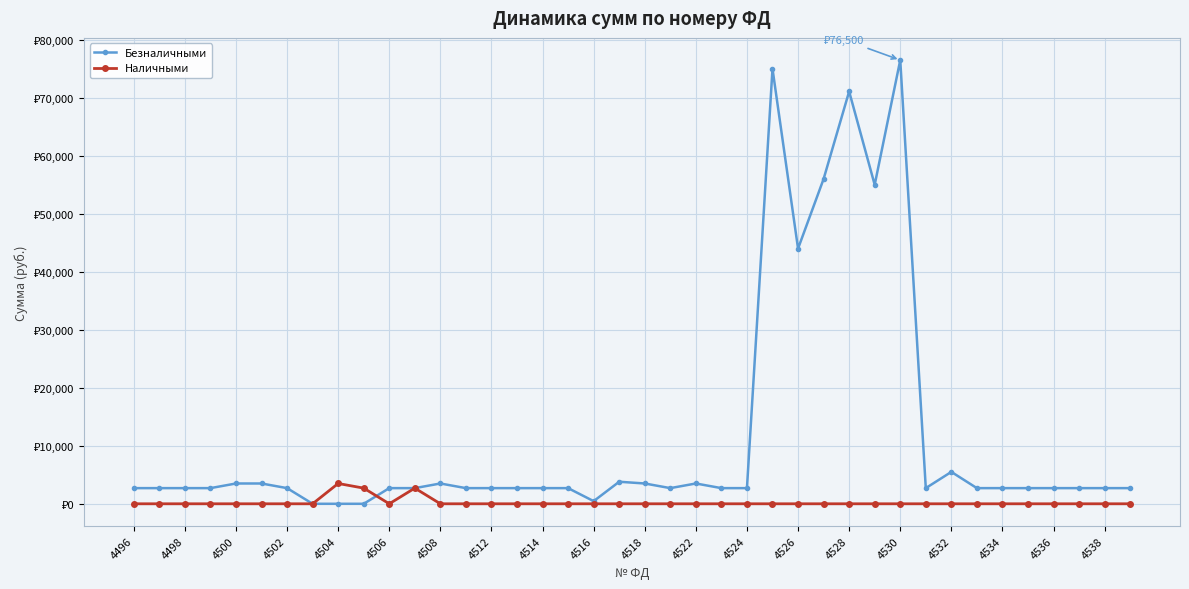

After their last crossing, which series has the higher values: Безналичными or Наличными?

Безналичными